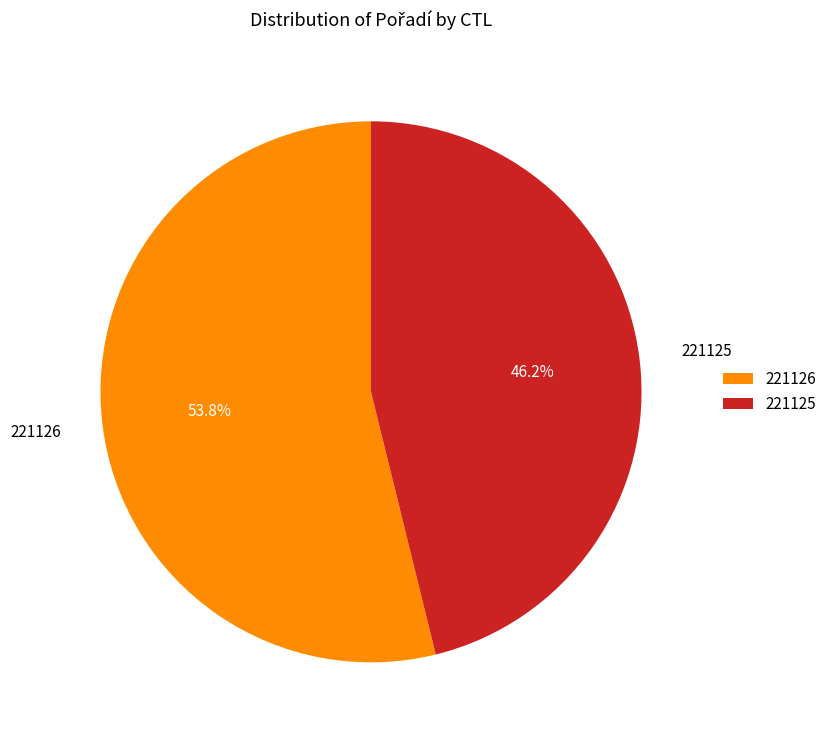

To the nearest percent, what percentage of the pie is 221125?

46%